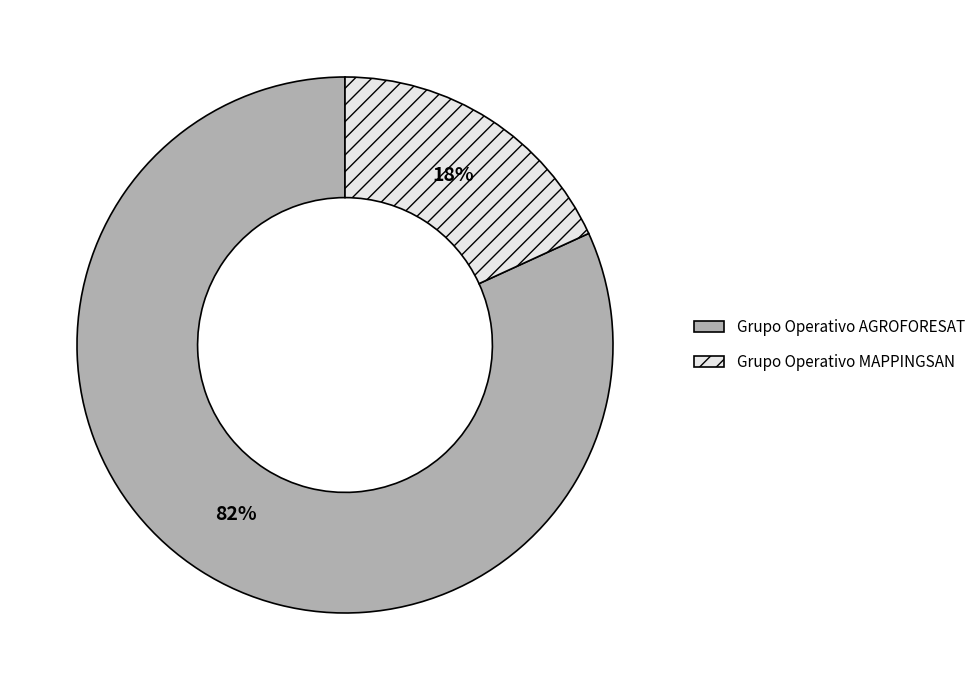

Is it true that Grupo Operativo AGROFORESAT is 82% of the pie?

True